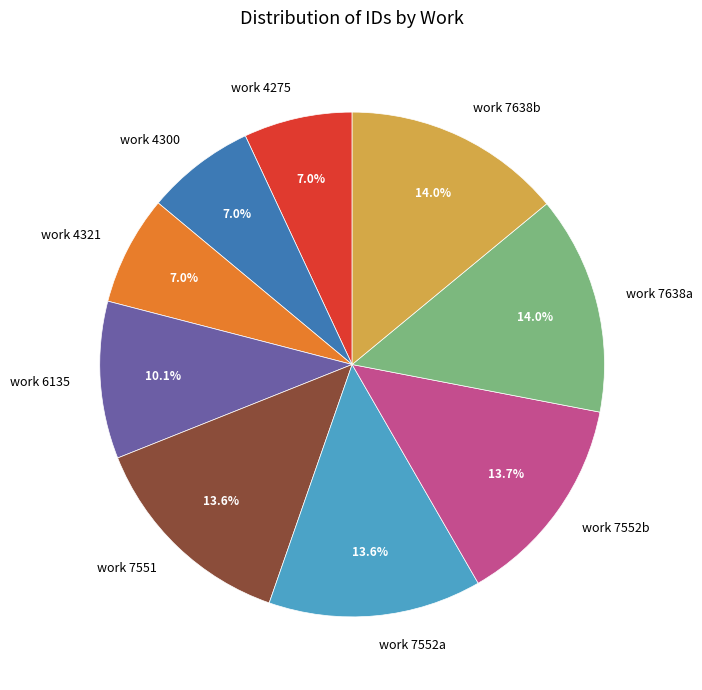

Is work 7638a the majority of the pie?

No